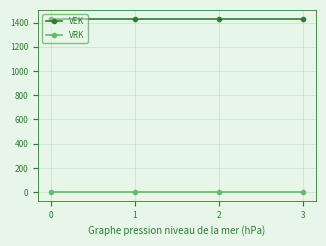

Rank the series by their average value, from highest to lowest.

VEK, VRK